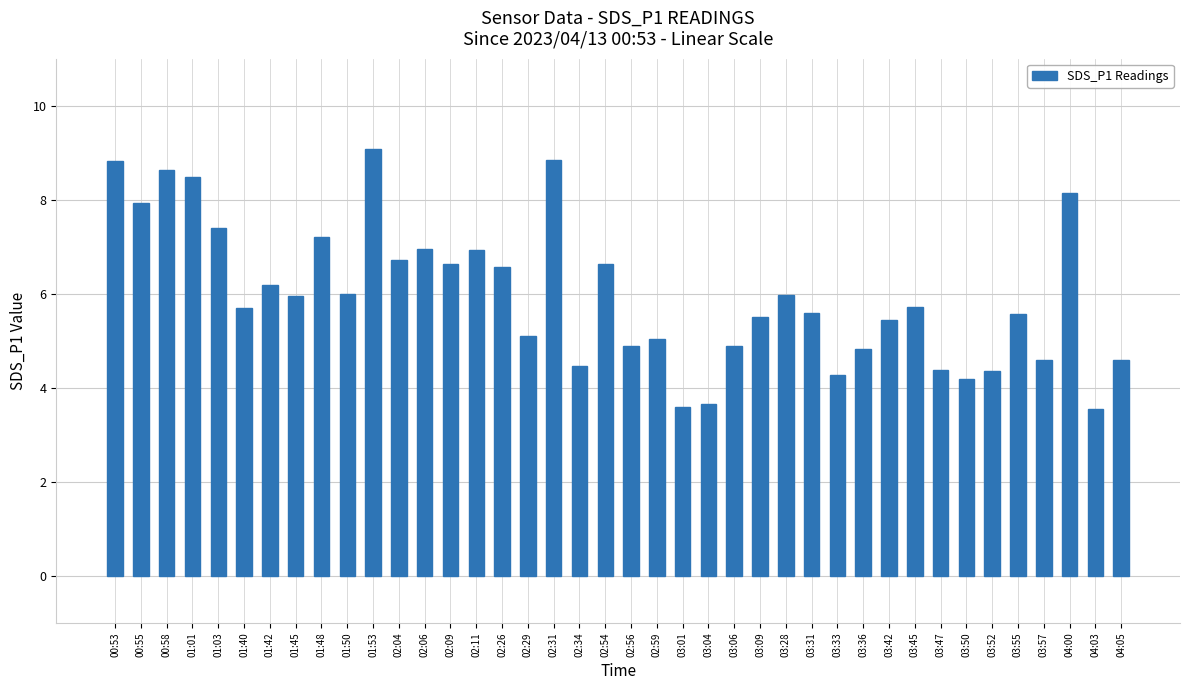

Between 02:09 and 03:47, which is larger?

02:09